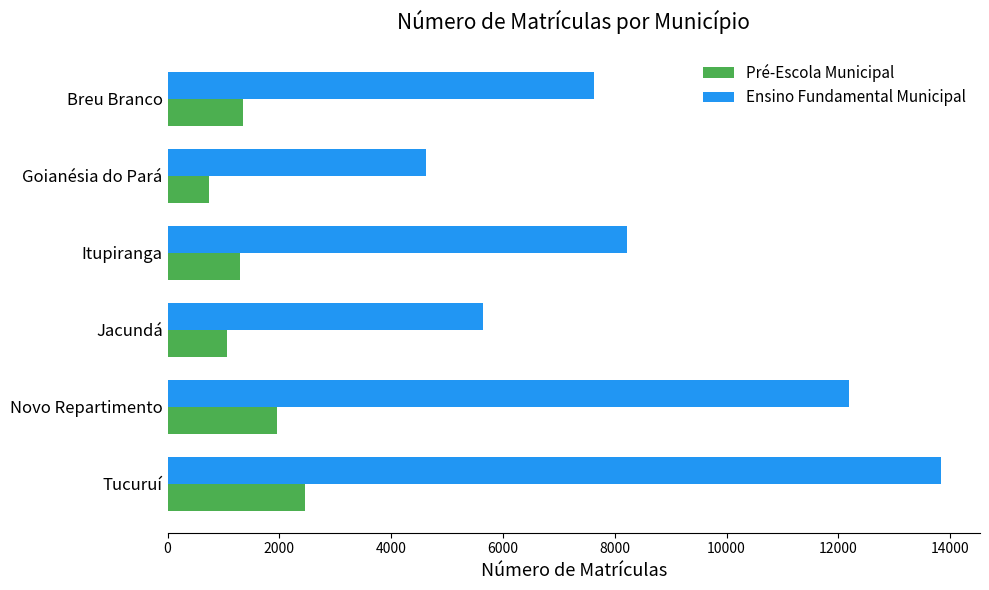

What is the difference between the maximum and minimum values in the Ensino Fundamental Municipal series?

9214